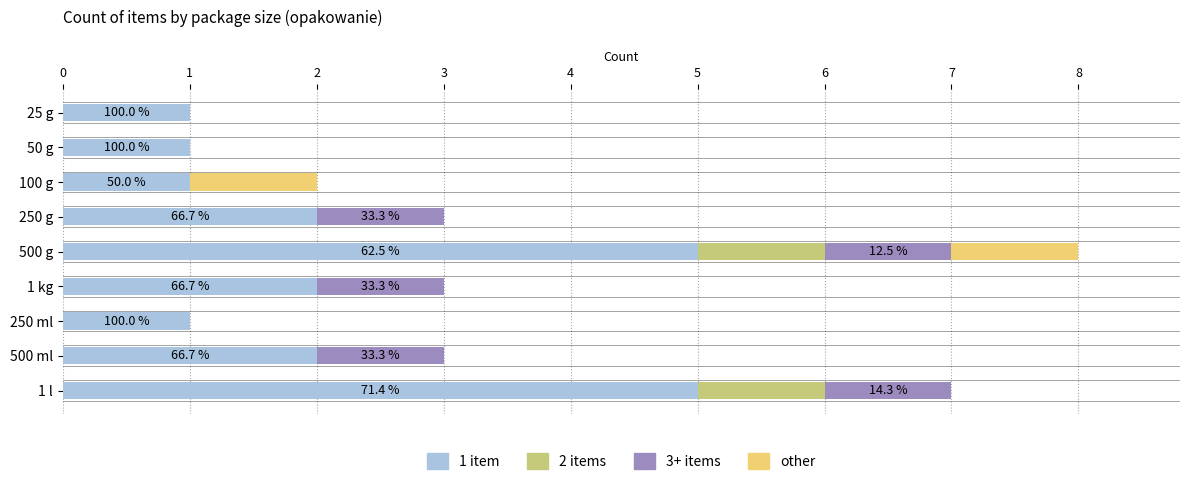

Is it true that 1 item equals 5 at 500 g?

True